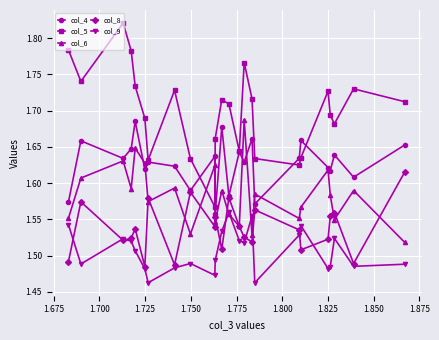

In col_4, how many points are higher than both neighbors (excluding endpoints)?

9